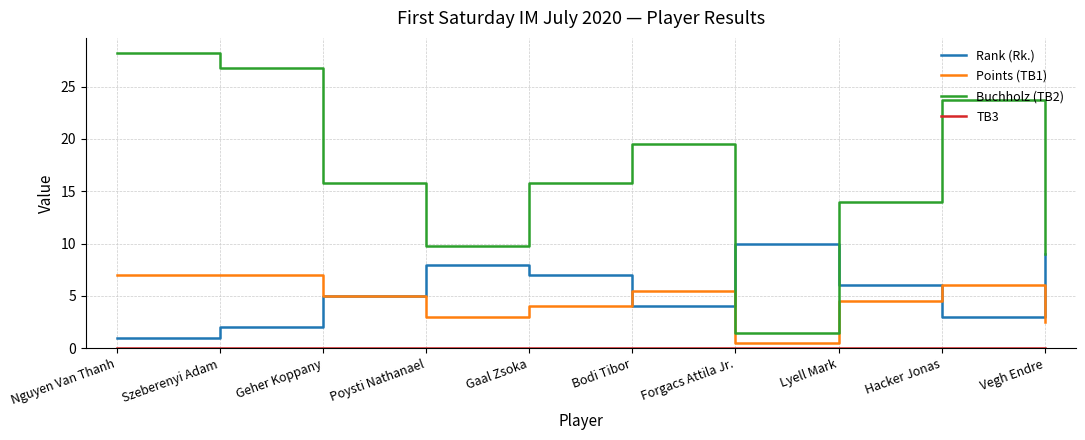

Which series has the largest range (max minus min)?

Buchholz (TB2)